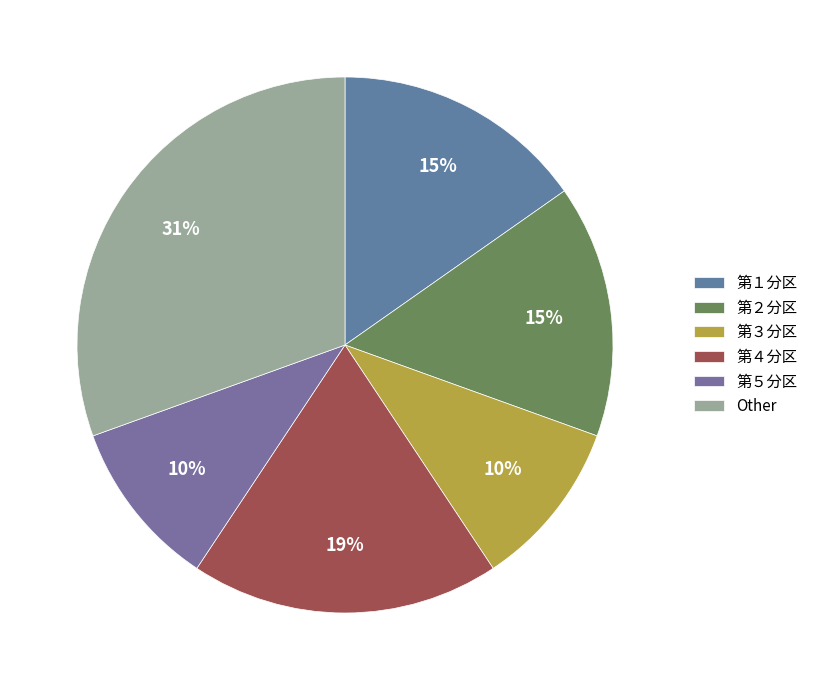

Does 第１分区 account for over 50% of the chart?

No